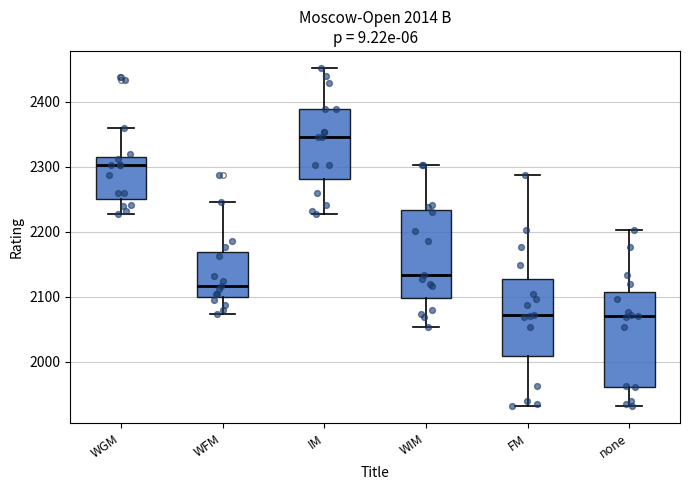

Which box is the tallest, from its lower edge to its upper edge?

none